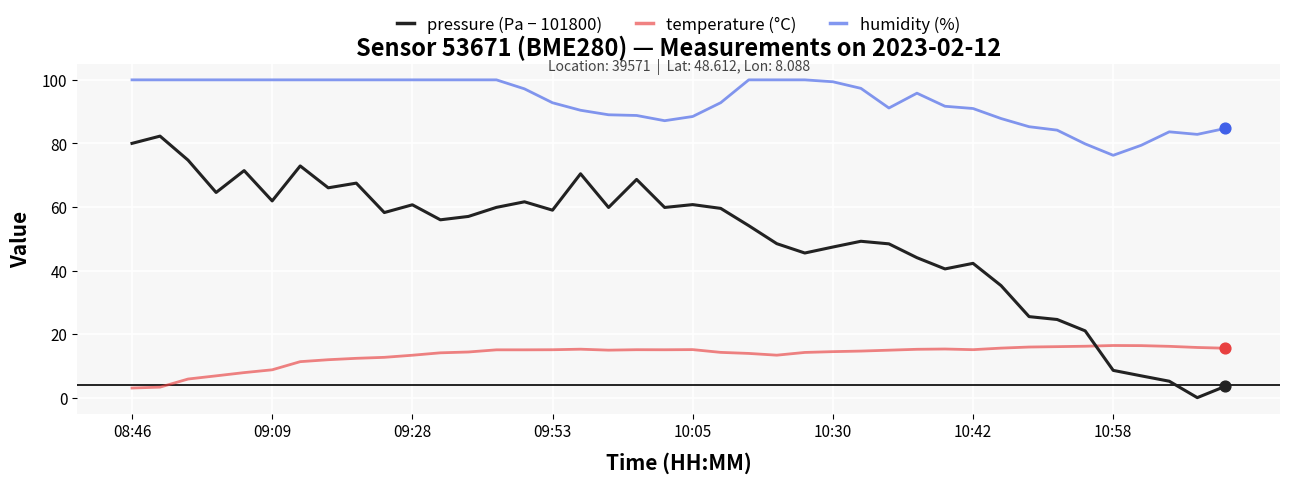

Which series has the largest total across all categories?

humidity (%)